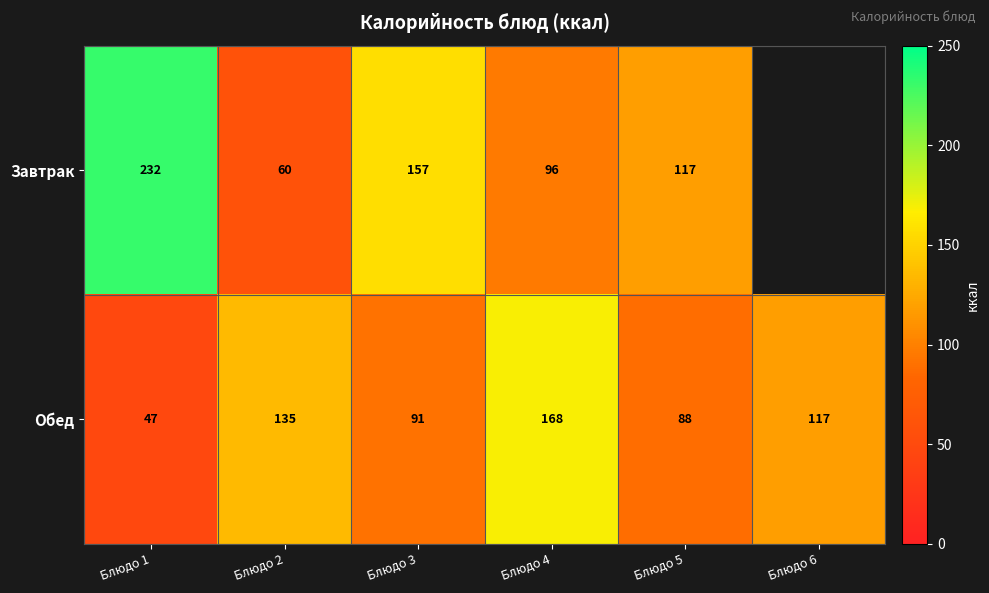

Between Блюдо 2 and Блюдо 5, which series saw the biggest shift?

Завтрак